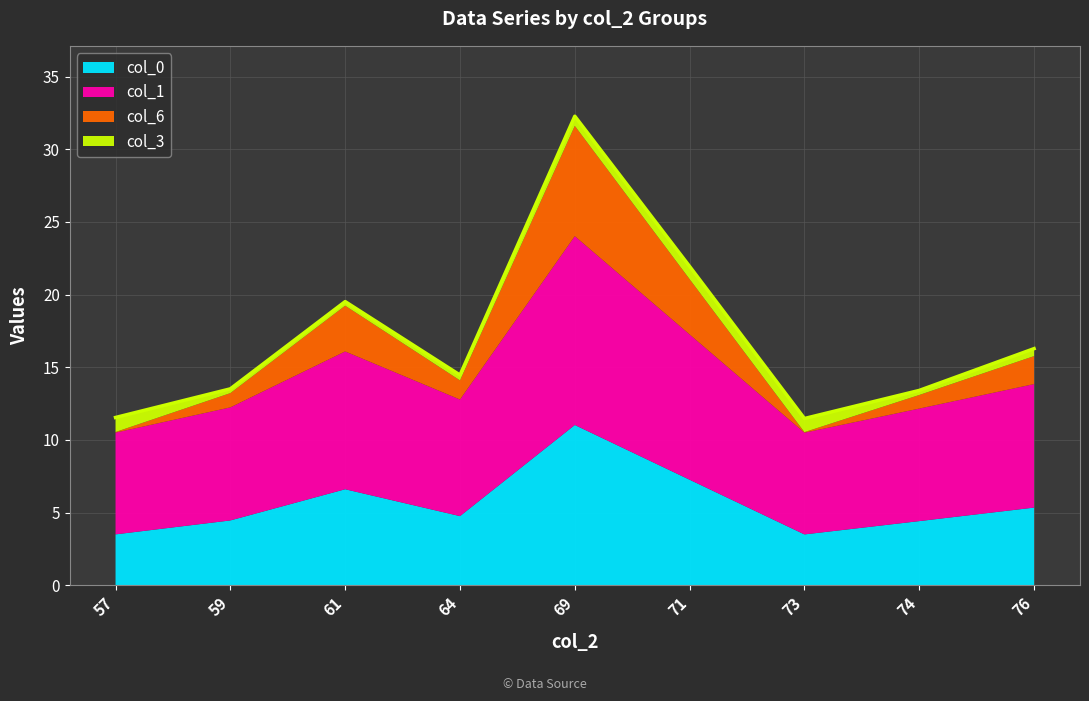

What is the value of the col_0 point at the 7th from the left?

3.5